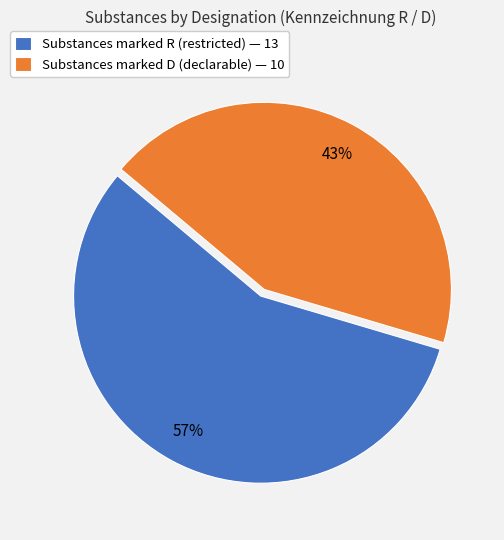

Which slice represents more than half of the pie?

Substances marked R (restricted) — 13